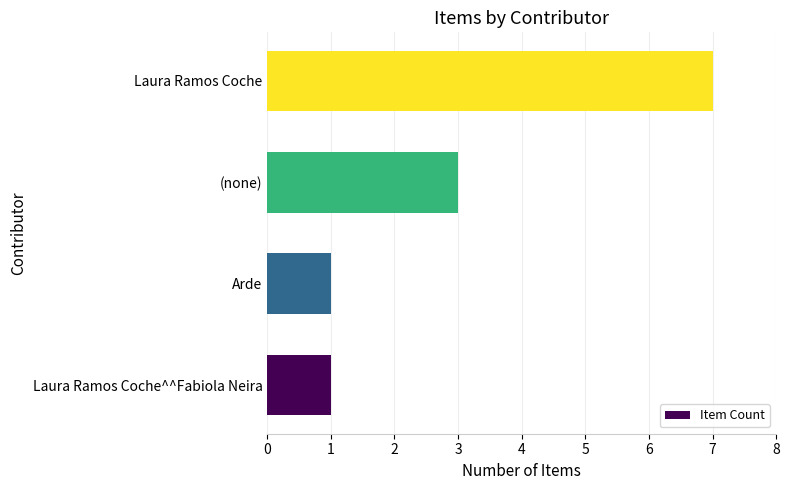

Does the chart contain stacked bars?

No